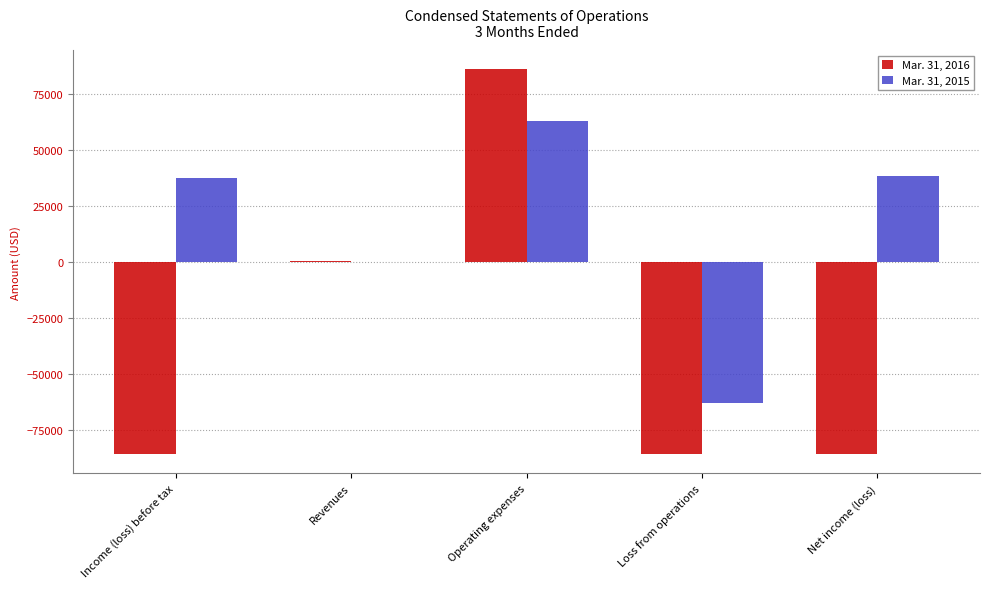

At which category is the sum across all series the highest?

Operating expenses